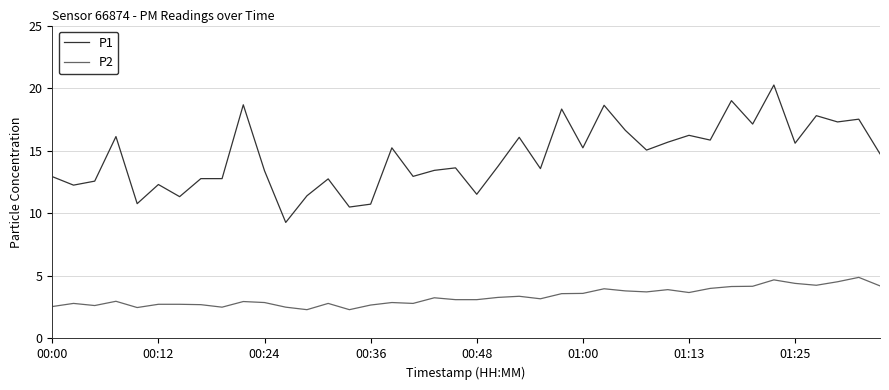

What is the smallest value displayed?

2.3